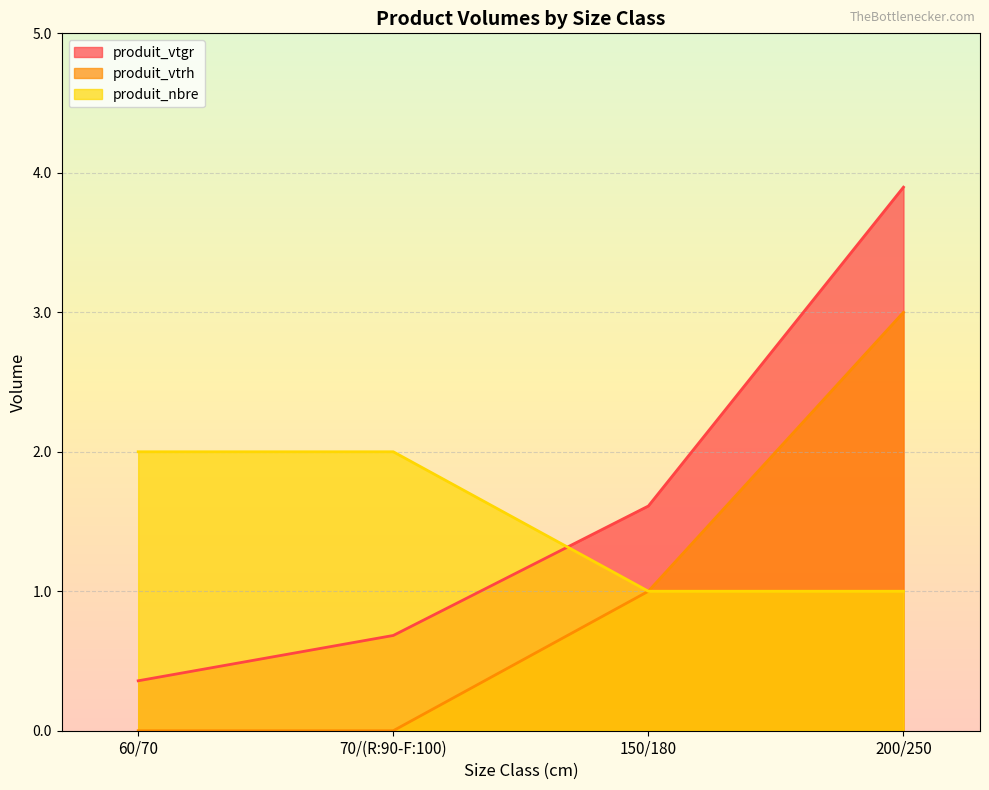

Does the chart display data point markers on the line(s)?

No